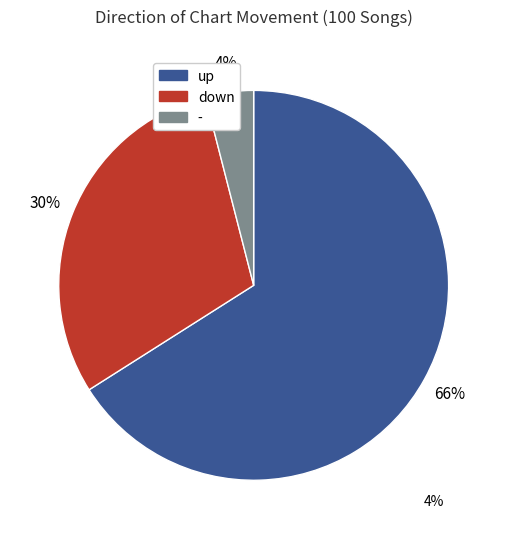

What is the ratio of the value at down to the value at -?

7.5